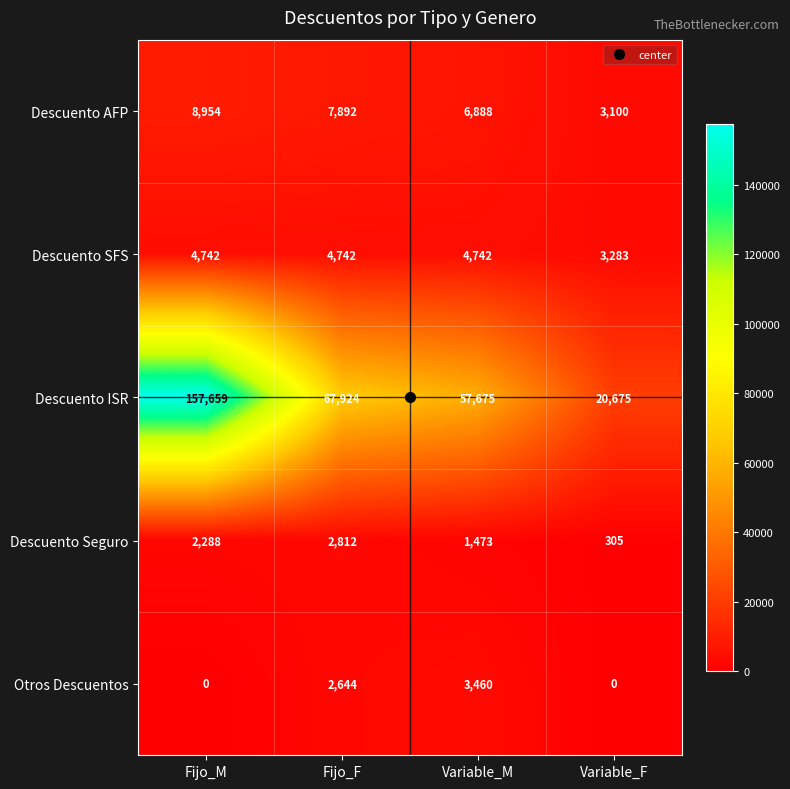

True or false: Otros Descuentos has a value of 3460 at Variable_M.

True